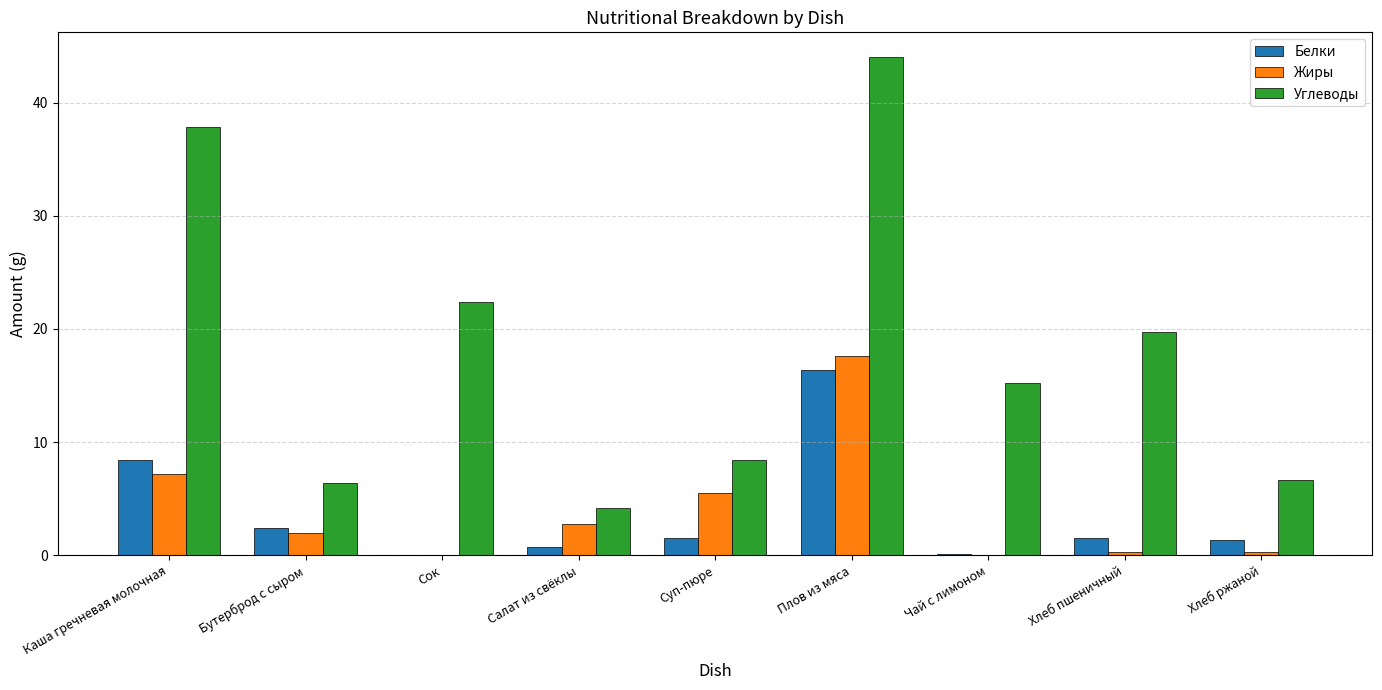

Are the bars horizontal?

No